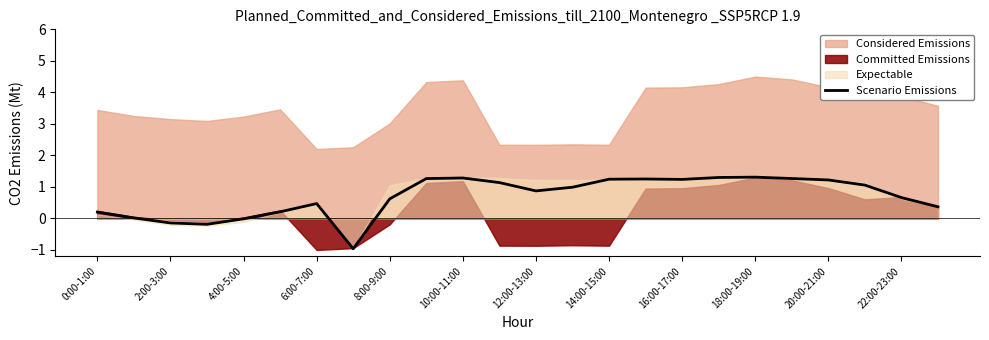

What is the minimum value shown in the chart?

-1.0